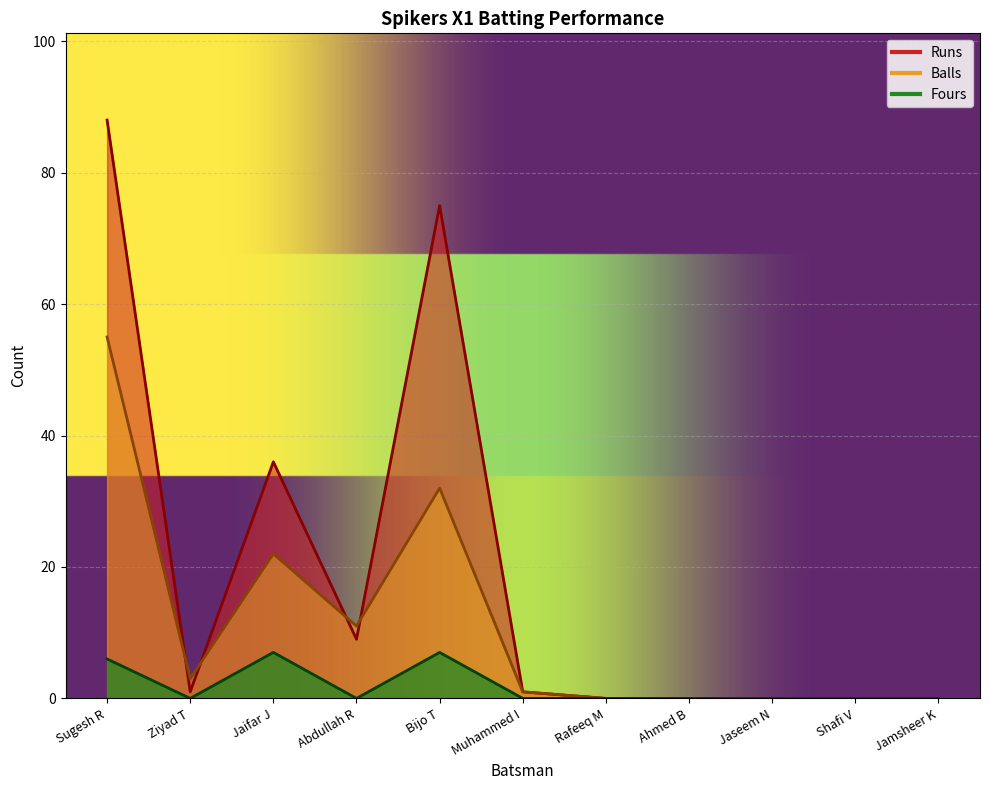

Rank the series by their average value, from lowest to highest.

Fours, Balls, Runs